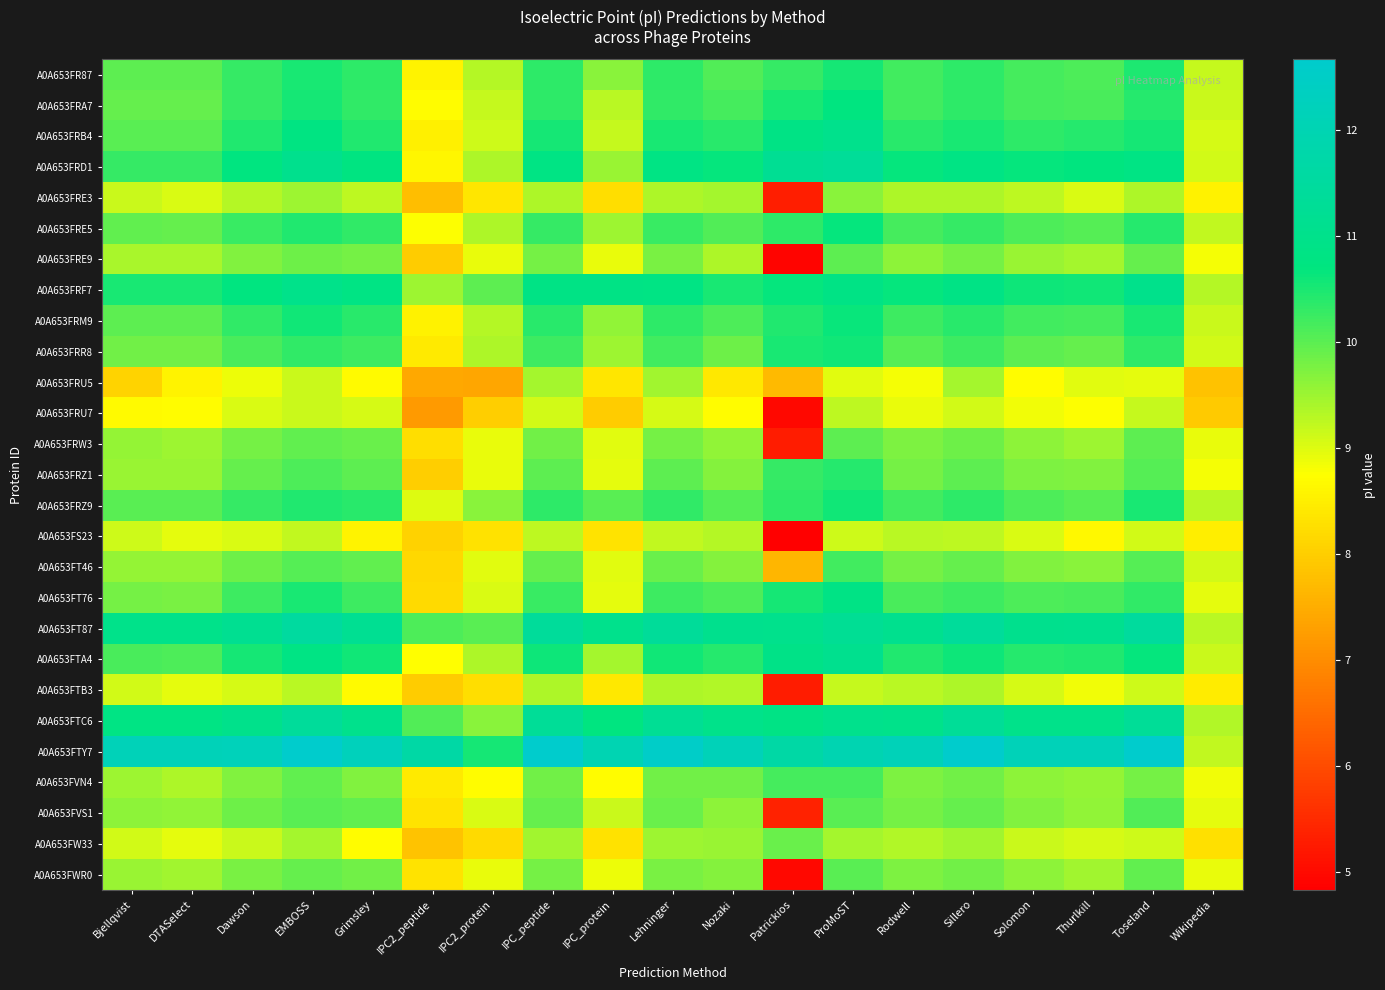

Rank the series by their maximum value, from highest to lowest.

A0A653FTY7, A0A653FT87, A0A653FTC6, A0A653FRD1, A0A653FTA4, A0A653FRB4, A0A653FRF7, A0A653FT76, A0A653FRA7, A0A653FRE5, A0A653FRM9, A0A653FRZ9, A0A653FRR8, A0A653FR87, A0A653FRZ1, A0A653FT46, A0A653FVN4, A0A653FVS1, A0A653FWR0, A0A653FRW3, A0A653FRE9, A0A653FW33, A0A653FRE3, A0A653FRU5, A0A653FTB3, A0A653FS23, A0A653FRU7